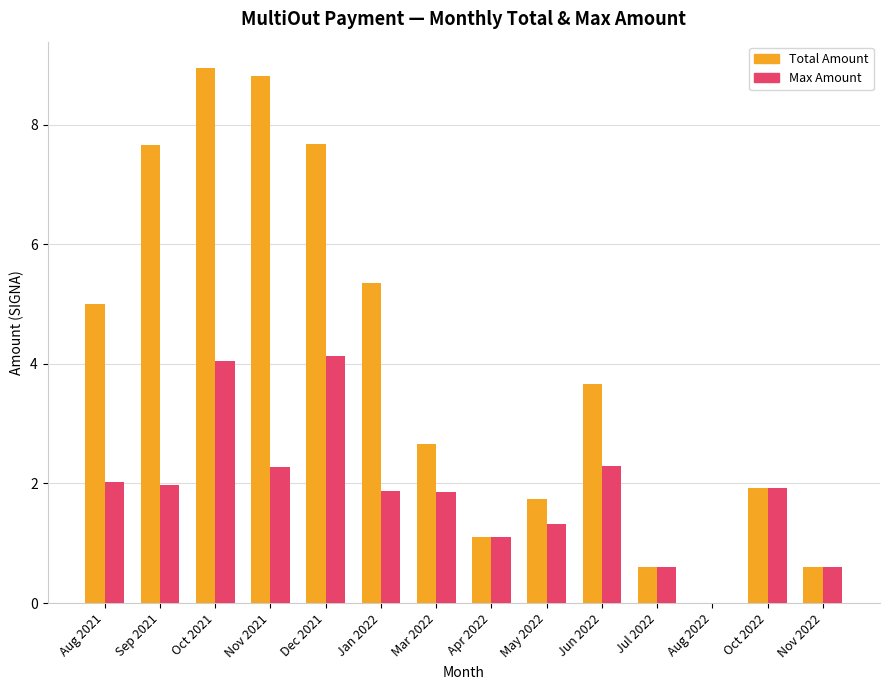

How many groups of bars are there?

14